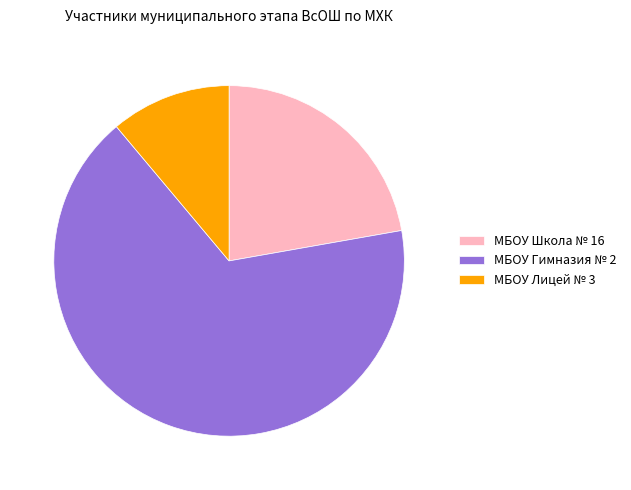

Count the number of slices in the pie.

3